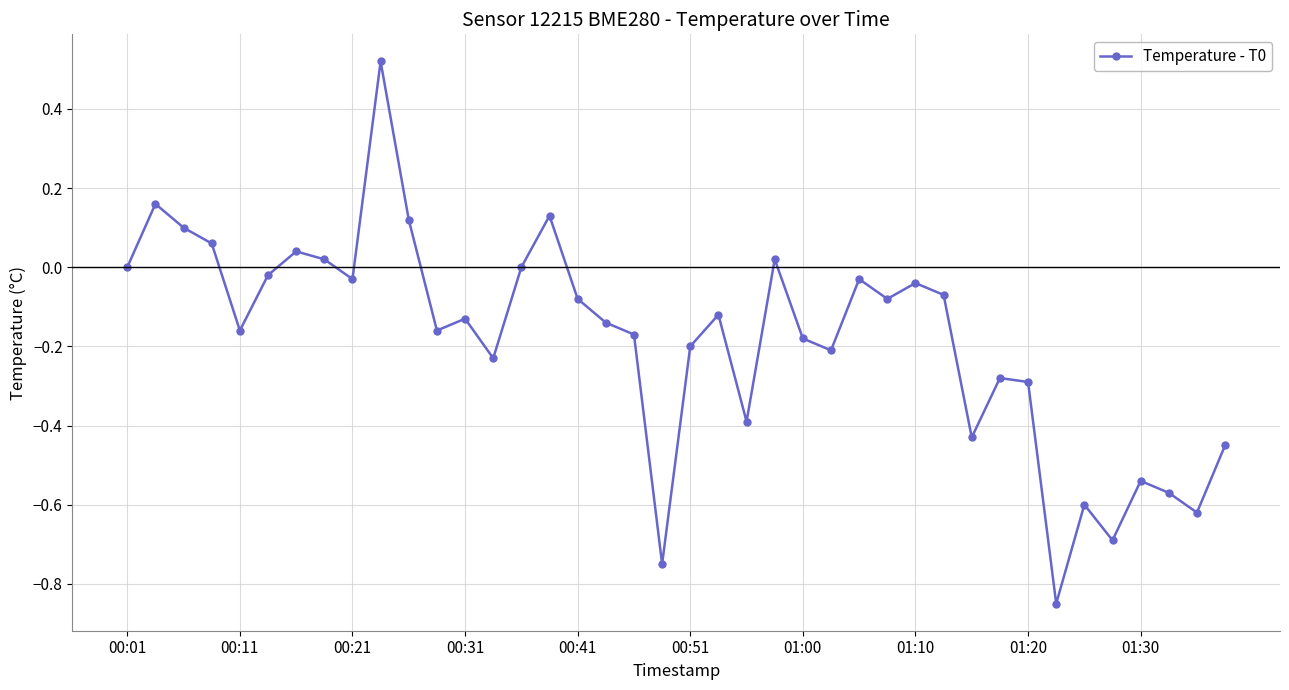

What is the sum of all values?

-7.3